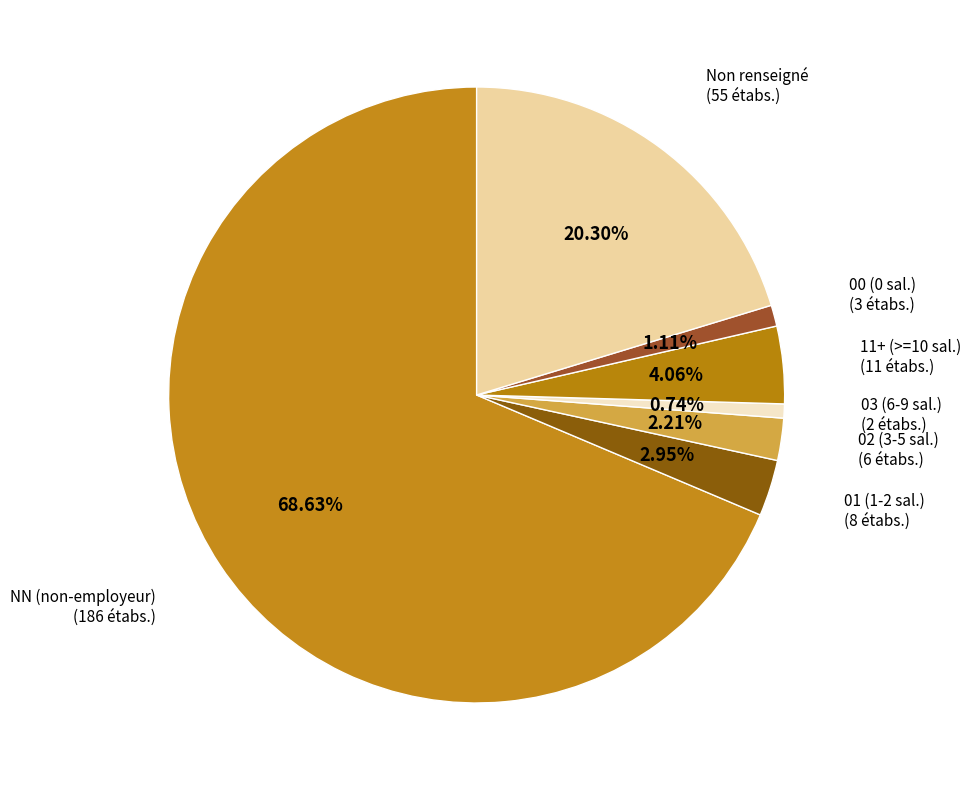

Which category accounts for the majority?

NN